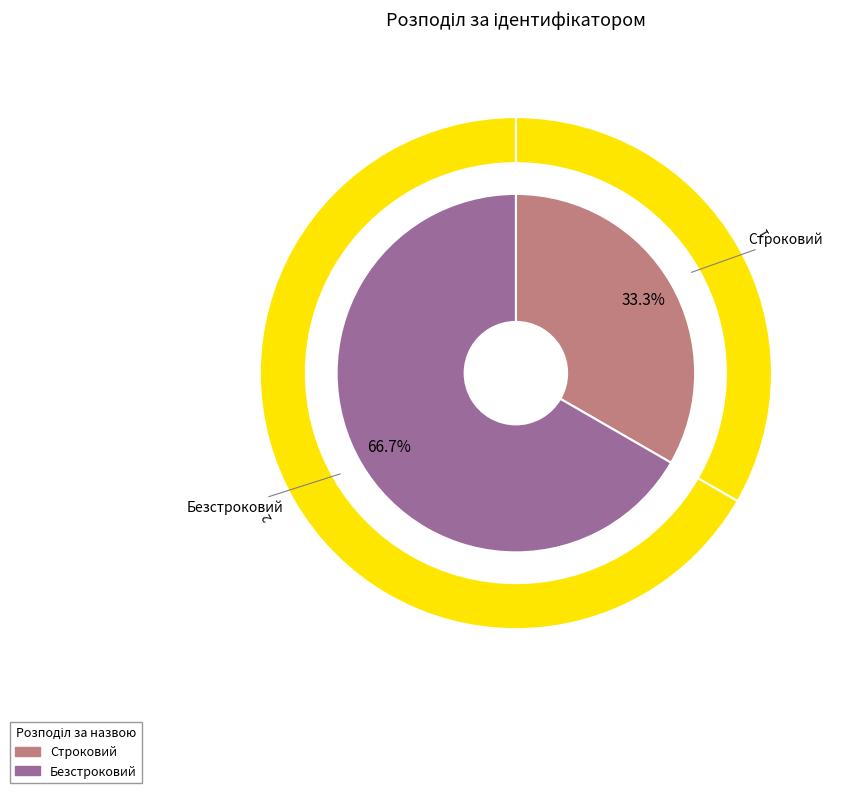

What is the largest slice in the pie chart?

Безстроковий